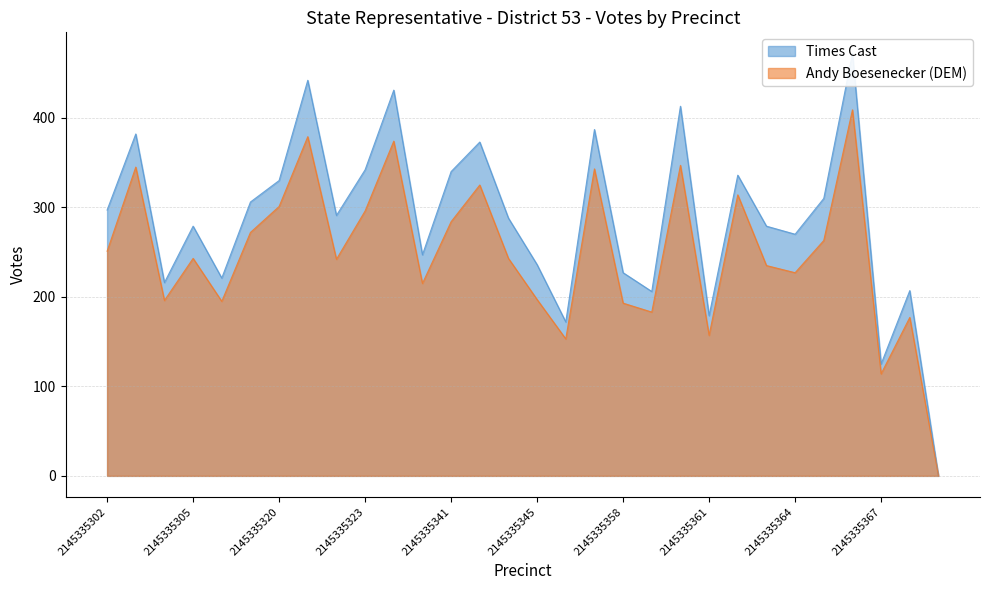

What is the sum of all Times Cast values?

8604